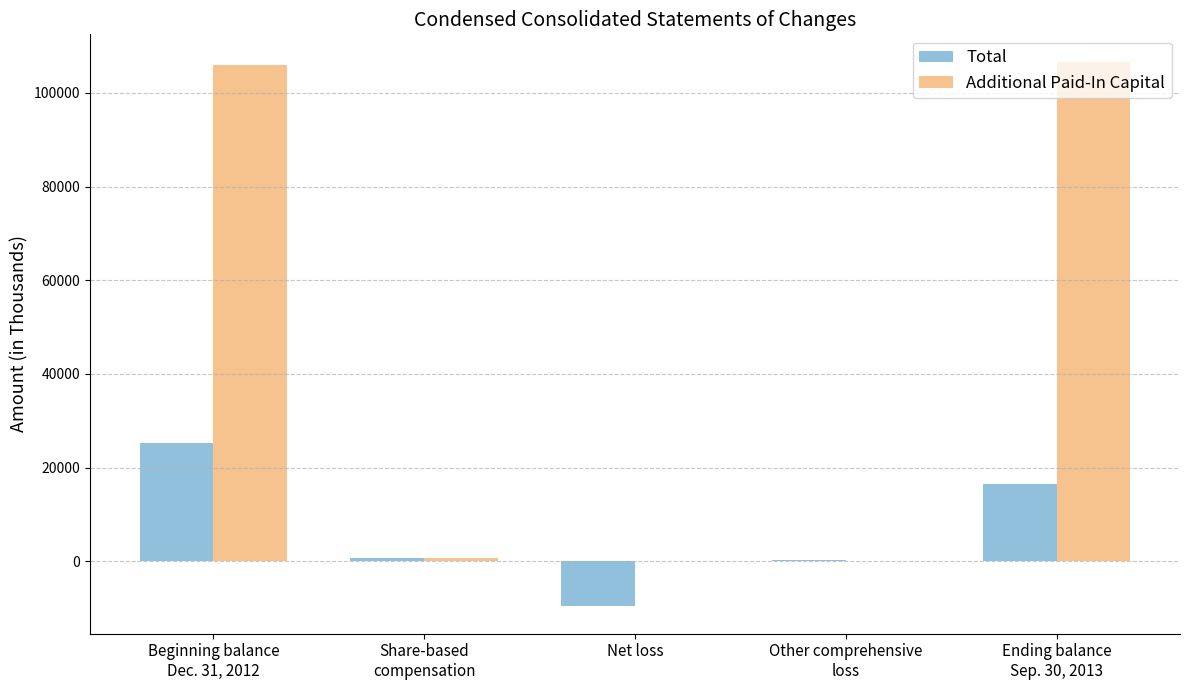

True or false: Total has a value of -3585 at Net loss.

False